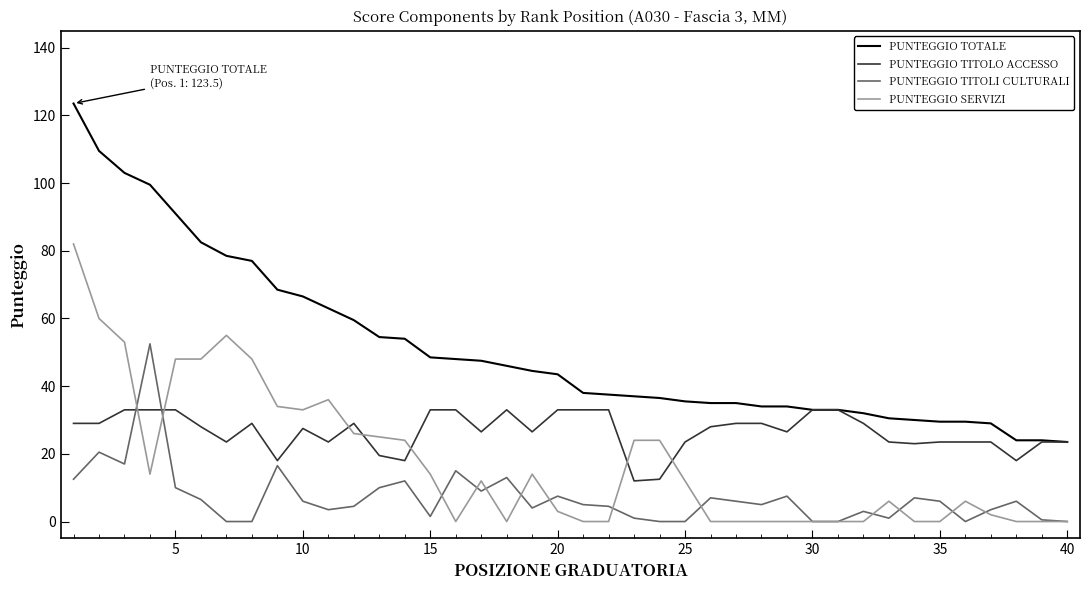

Which series has the largest range (max minus min)?

PUNTEGGIO TOTALE